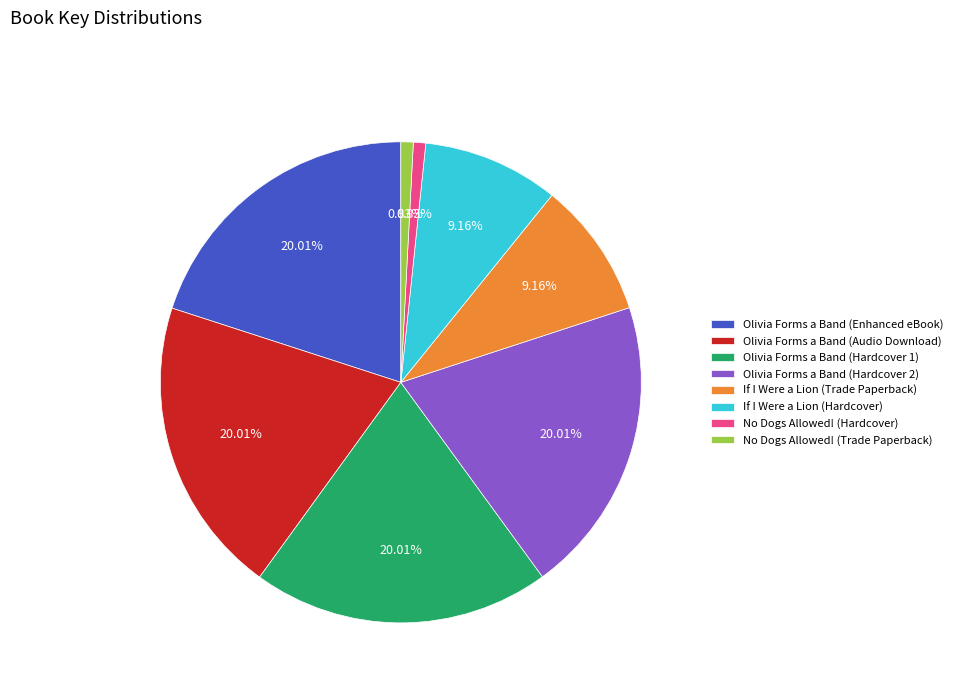

What percentage is the Olivia Forms a Band (Audio Download) slice, to the nearest percent?

20%